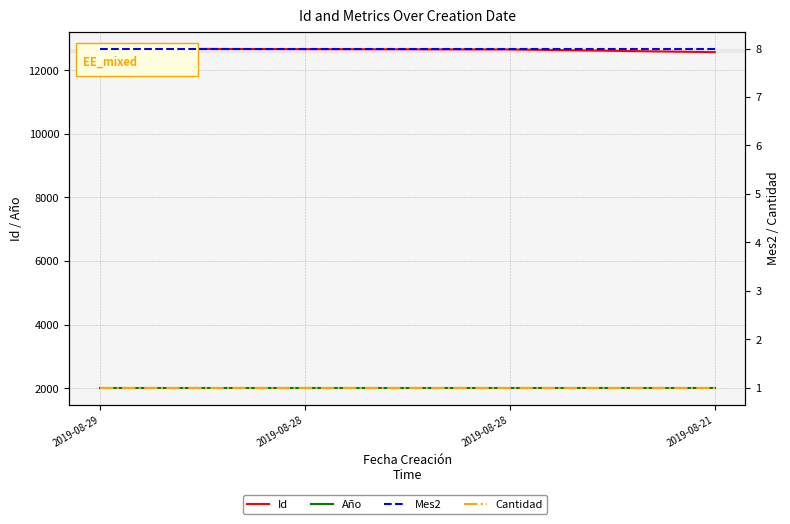

Between 2019-08-28 and 2019-08-28, which series saw the biggest shift?

Id